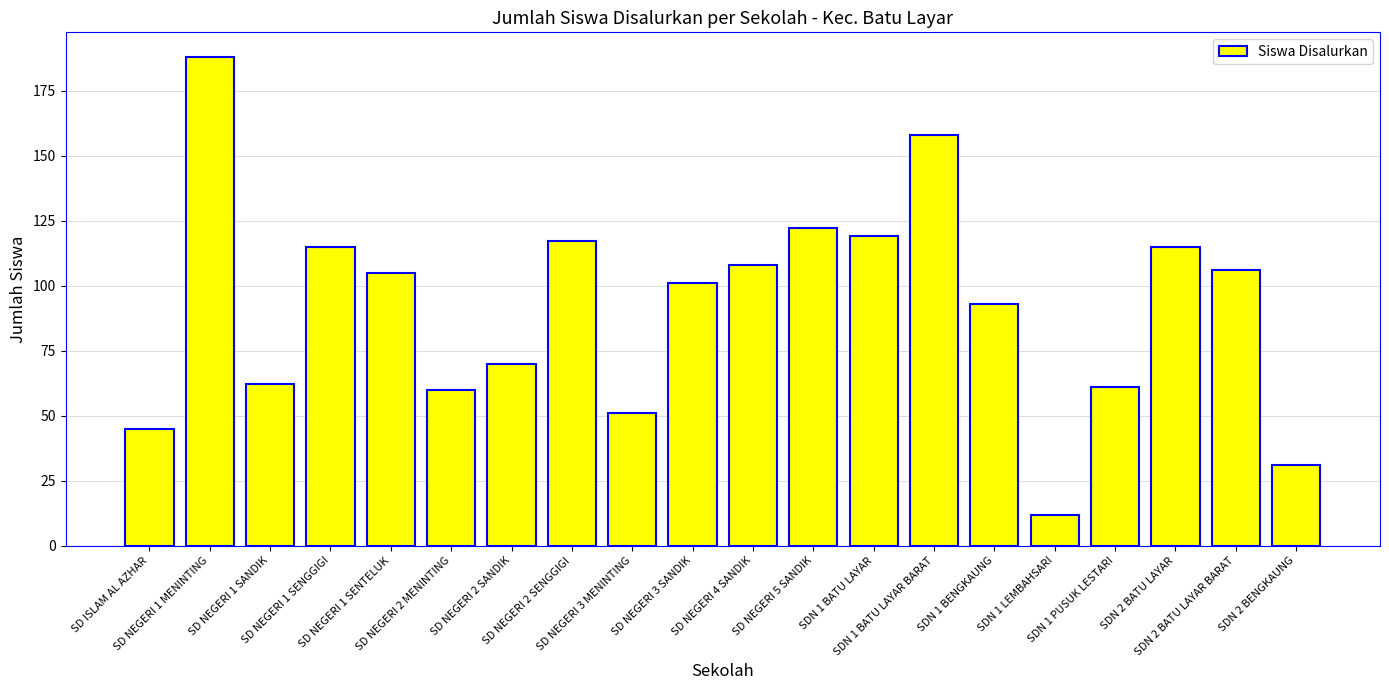

The value at SDN 1 BENGKAUNG is 93. True or false?

True